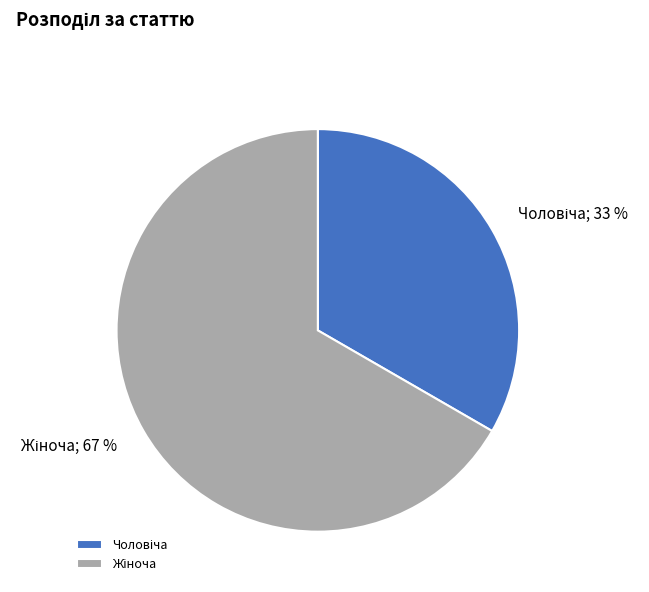

To the nearest percent, what is the average slice percentage?

50%